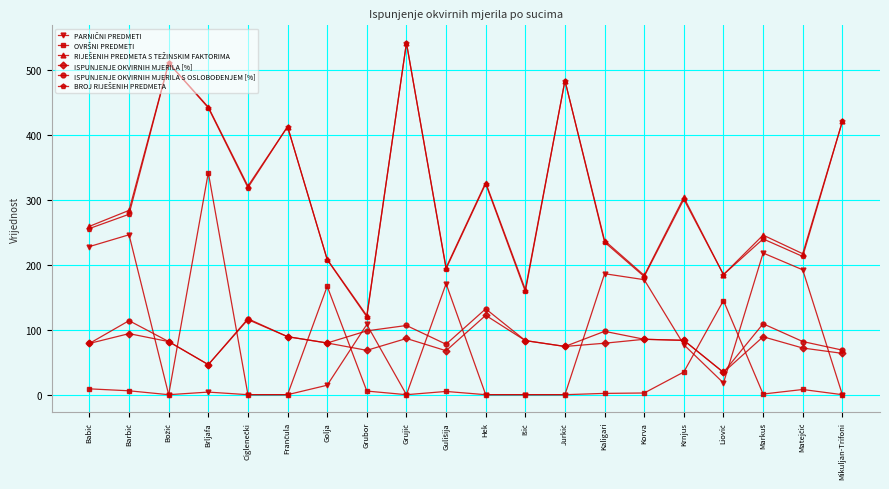

What is the value of the ISPUNJENJE OKVIRNIH MJERILA S OSLOBOĐENJEM [%] point at the 6th from the left?

89.4